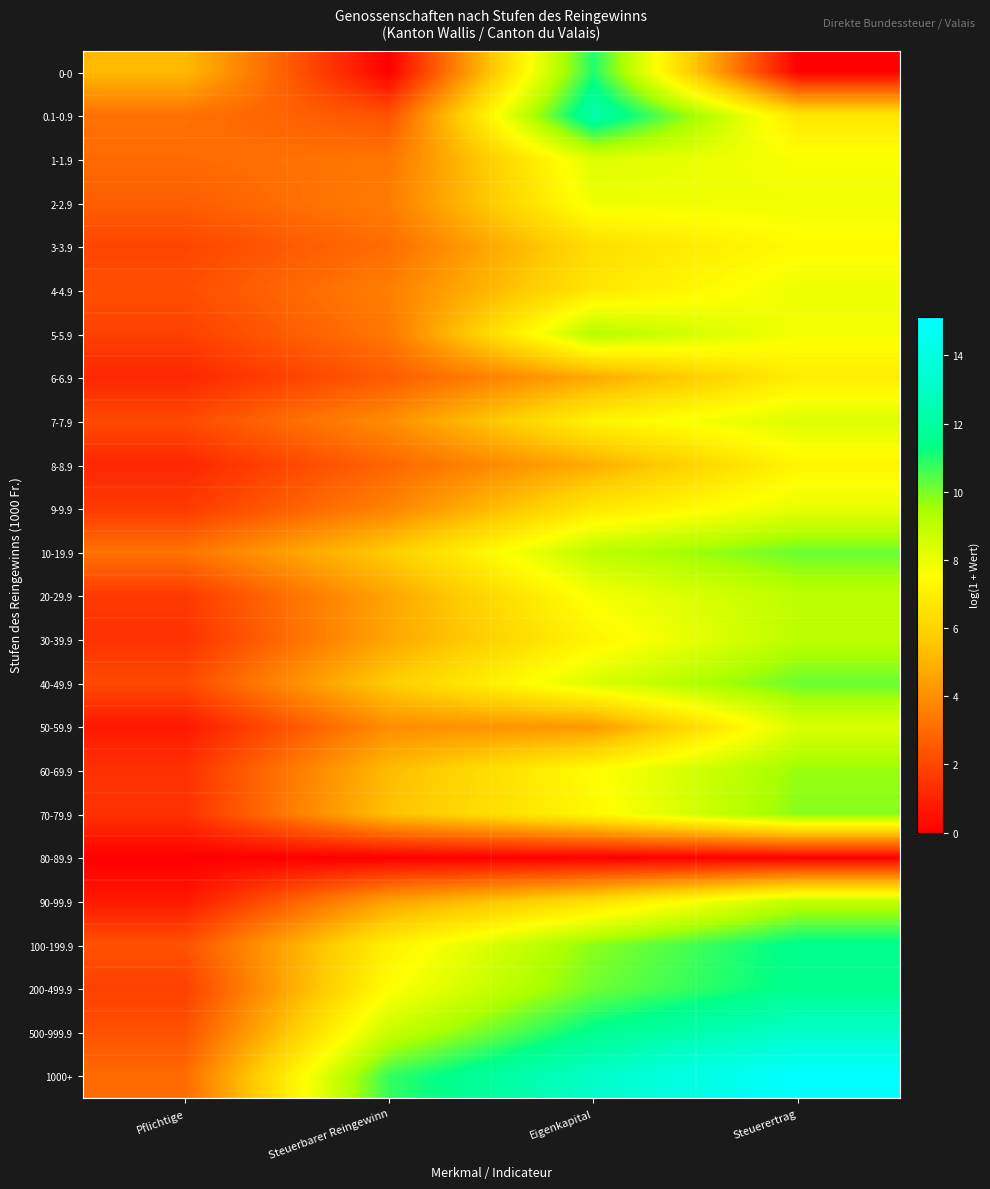

Reading right to left, transcribe all the data shown in this chart.

0-0: Steuerertrag=0.0	Eigenkapital=11.0	Steuerbarer Reingewinn=0.0	Pflichtige=5.2
0.1-0.9: Steuerertrag=6.7	Eigenkapital=12.3	Steuerbarer Reingewinn=2.4	Pflichtige=3.2
1-1.9: Steuerertrag=7.7	Eigenkapital=8.3	Steuerbarer Reingewinn=3.3	Pflichtige=3.0
2-2.9: Steuerertrag=7.9	Eigenkapital=7.9	Steuerbarer Reingewinn=3.5	Pflichtige=2.6
3-3.9: Steuerertrag=7.5	Eigenkapital=6.3	Steuerbarer Reingewinn=3.1	Pflichtige=1.9
4-4.9: Steuerertrag=8.0	Eigenkapital=6.7	Steuerbarer Reingewinn=3.6	Pflichtige=2.2
5-5.9: Steuerertrag=7.8	Eigenkapital=9.2	Steuerbarer Reingewinn=3.4	Pflichtige=1.8
6-6.9: Steuerertrag=6.9	Eigenkapital=4.7	Steuerbarer Reingewinn=2.6	Pflichtige=1.1
7-7.9: Steuerertrag=8.4	Eigenkapital=7.1	Steuerbarer Reingewinn=3.9	Pflichtige=2.1
8-8.9: Steuerertrag=7.2	Eigenkapital=4.8	Steuerbarer Reingewinn=2.9	Pflichtige=1.1
9-9.9: Steuerertrag=8.1	Eigenkapital=6.7	Steuerbarer Reingewinn=3.7	Pflichtige=1.6
10-19.9: Steuerertrag=10.2	Eigenkapital=9.1	Steuerbarer Reingewinn=5.7	Pflichtige=3.2
20-29.9: Steuerertrag=9.0	Eigenkapital=7.8	Steuerbarer Reingewinn=4.6	Pflichtige=1.6
30-39.9: Steuerertrag=9.1	Eigenkapital=7.2	Steuerbarer Reingewinn=4.6	Pflichtige=1.4
40-49.9: Steuerertrag=10.2	Eigenkapital=8.4	Steuerbarer Reingewinn=5.7	Pflichtige=2.1
50-59.9: Steuerertrag=8.4	Eigenkapital=4.3	Steuerbarer Reingewinn=4.0	Pflichtige=0.7
60-69.9: Steuerertrag=9.7	Eigenkapital=7.5	Steuerbarer Reingewinn=5.2	Pflichtige=1.4
70-79.9: Steuerertrag=9.8	Eigenkapital=7.3	Steuerbarer Reingewinn=5.4	Pflichtige=1.4
80-89.9: Steuerertrag=0.0	Eigenkapital=0.0	Steuerbarer Reingewinn=0.0	Pflichtige=0.0
90-99.9: Steuerertrag=9.0	Eigenkapital=6.5	Steuerbarer Reingewinn=4.5	Pflichtige=0.7
100-199.9: Steuerertrag=11.5	Eigenkapital=9.8	Steuerbarer Reingewinn=7.1	Pflichtige=2.3
200-499.9: Steuerertrag=11.5	Eigenkapital=10.1	Steuerbarer Reingewinn=7.5	Pflichtige=1.8
500-999.9: Steuerertrag=13.2	Eigenkapital=11.5	Steuerbarer Reingewinn=8.8	Pflichtige=2.3
1000+: Steuerertrag=15.1	Eigenkapital=13.1	Steuerbarer Reingewinn=10.8	Pflichtige=3.0